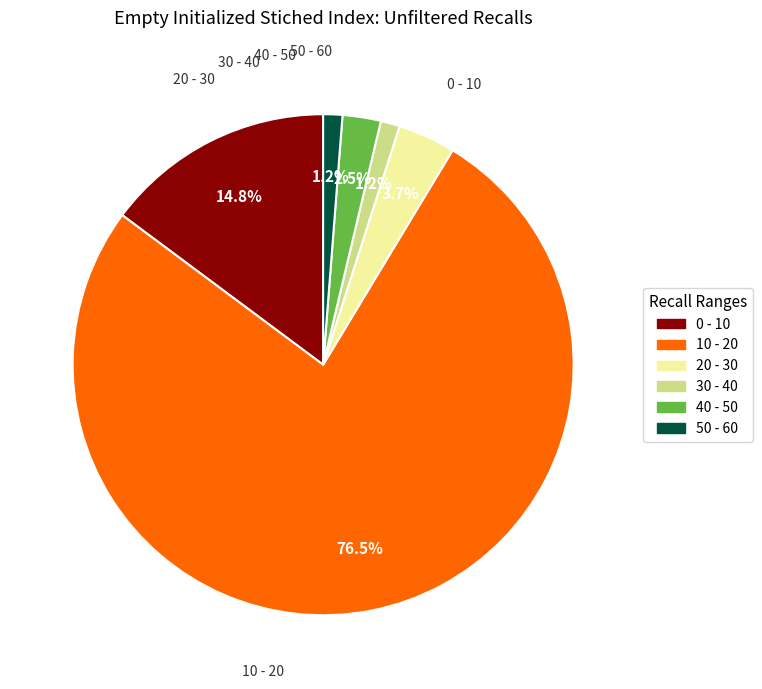

Does any single category account for the majority?

Yes